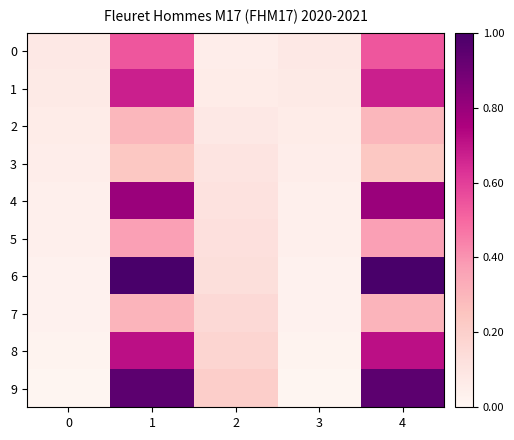

List the series in order of their peak value, highest first.

6, 9, 4, 8, 1, 0, 5, 7, 2, 3